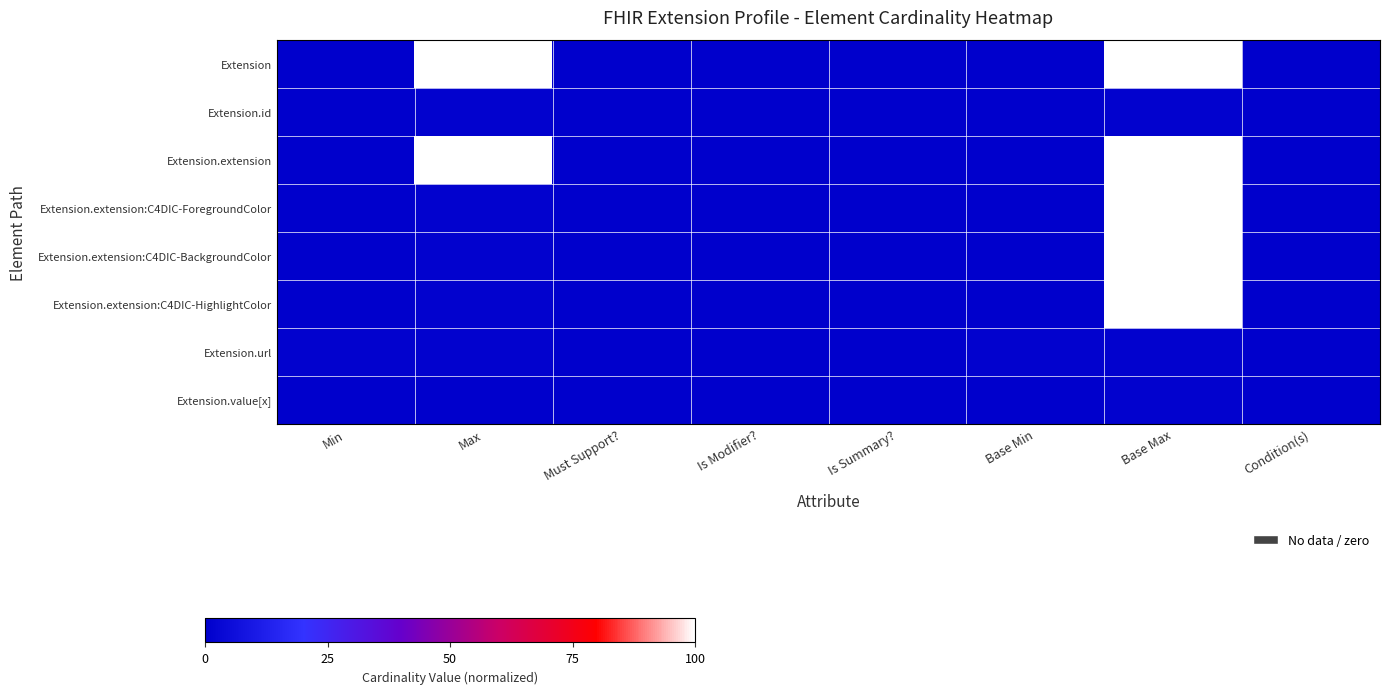

Reading right to left, transcribe all the data shown in this chart.

Extension: Condition(s)=0.0	Base Max=100.0	Base Min=0.0	Is Summary?=0.0	Is Modifier?=0.0	Must Support?=0.0	Max=100.0	Min=0.0
Extension.id: Condition(s)=0.0	Base Max=1.0	Base Min=0.0	Is Summary?=0.0	Is Modifier?=0.0	Must Support?=0.0	Max=1.0	Min=0.0
Extension.extension: Condition(s)=0.0	Base Max=100.0	Base Min=0.0	Is Summary?=0.0	Is Modifier?=0.0	Must Support?=0.0	Max=100.0	Min=0.0
Extension.extension:C4DIC-ForegroundColor: Condition(s)=0.0	Base Max=100.0	Base Min=0.0	Is Summary?=0.0	Is Modifier?=0.0	Must Support?=0.0	Max=1.0	Min=0.0
Extension.extension:C4DIC-BackgroundColor: Condition(s)=0.0	Base Max=100.0	Base Min=0.0	Is Summary?=0.0	Is Modifier?=0.0	Must Support?=0.0	Max=1.0	Min=0.0
Extension.extension:C4DIC-HighlightColor: Condition(s)=0.0	Base Max=100.0	Base Min=0.0	Is Summary?=0.0	Is Modifier?=0.0	Must Support?=0.0	Max=1.0	Min=0.0
Extension.url: Condition(s)=0.0	Base Max=1.0	Base Min=1.0	Is Summary?=0.0	Is Modifier?=0.0	Must Support?=0.0	Max=1.0	Min=1.0
Extension.value[x]: Condition(s)=0.0	Base Max=1.0	Base Min=0.0	Is Summary?=0.0	Is Modifier?=0.0	Must Support?=0.0	Max=0.0	Min=0.0